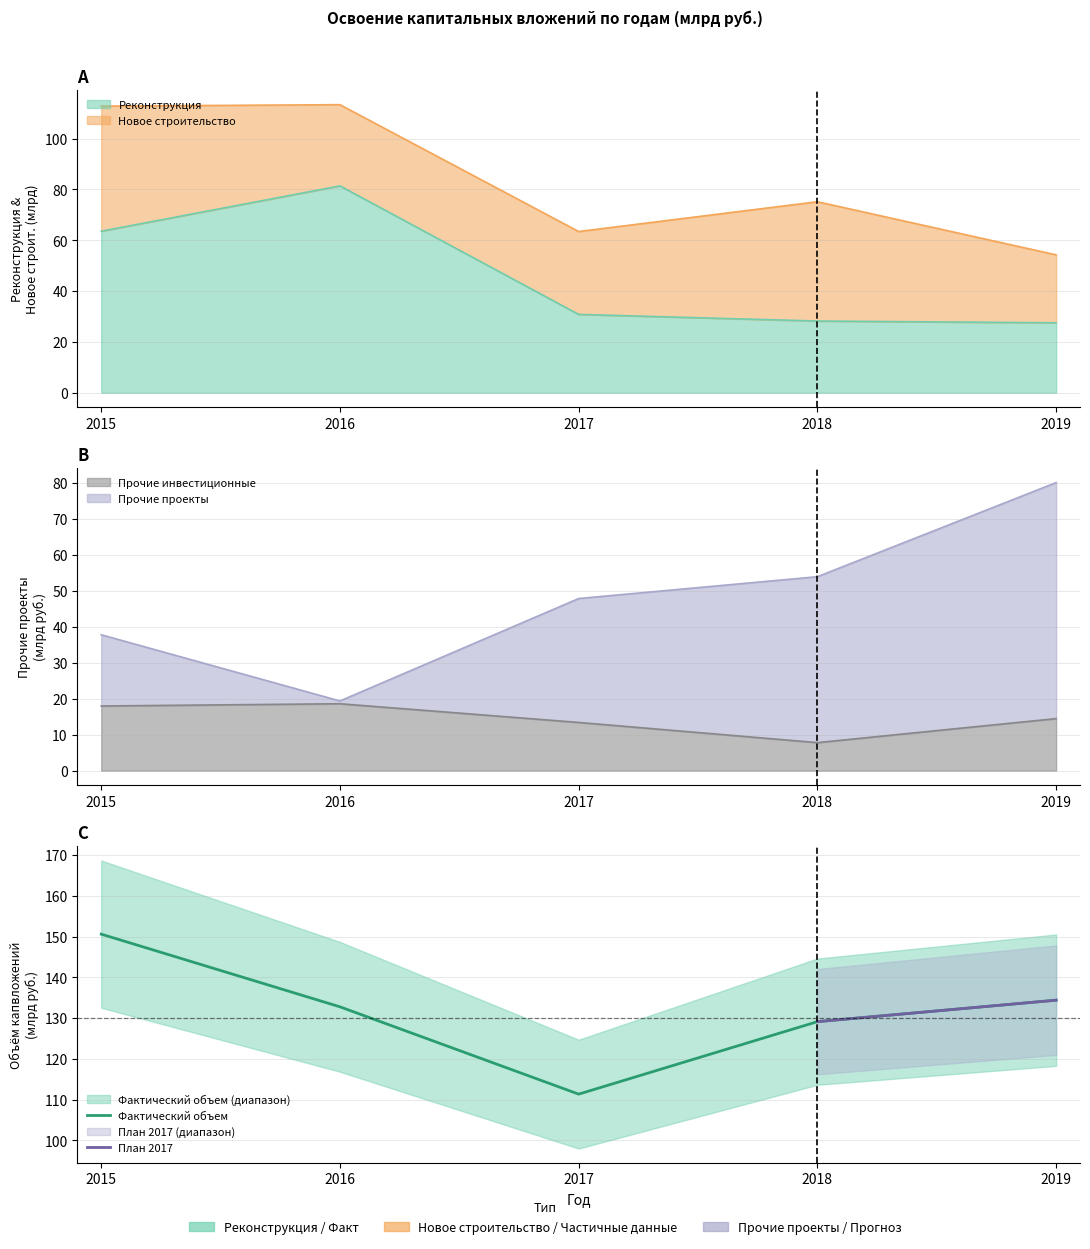

What is the sum of the Фактический объем values at 2019 and 2015?

285.0